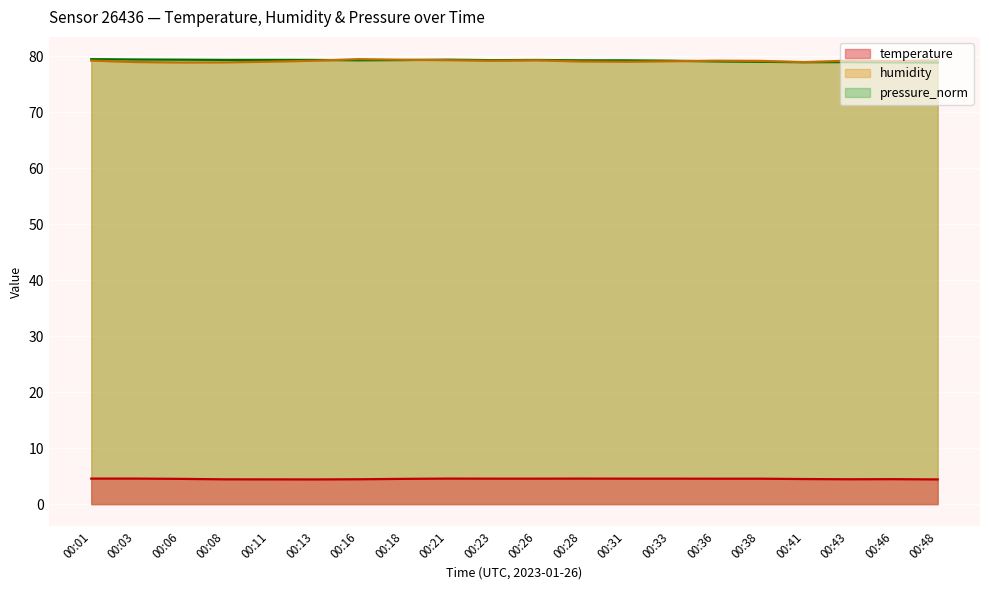

What is the sum of all pressure_norm values?

1585.2